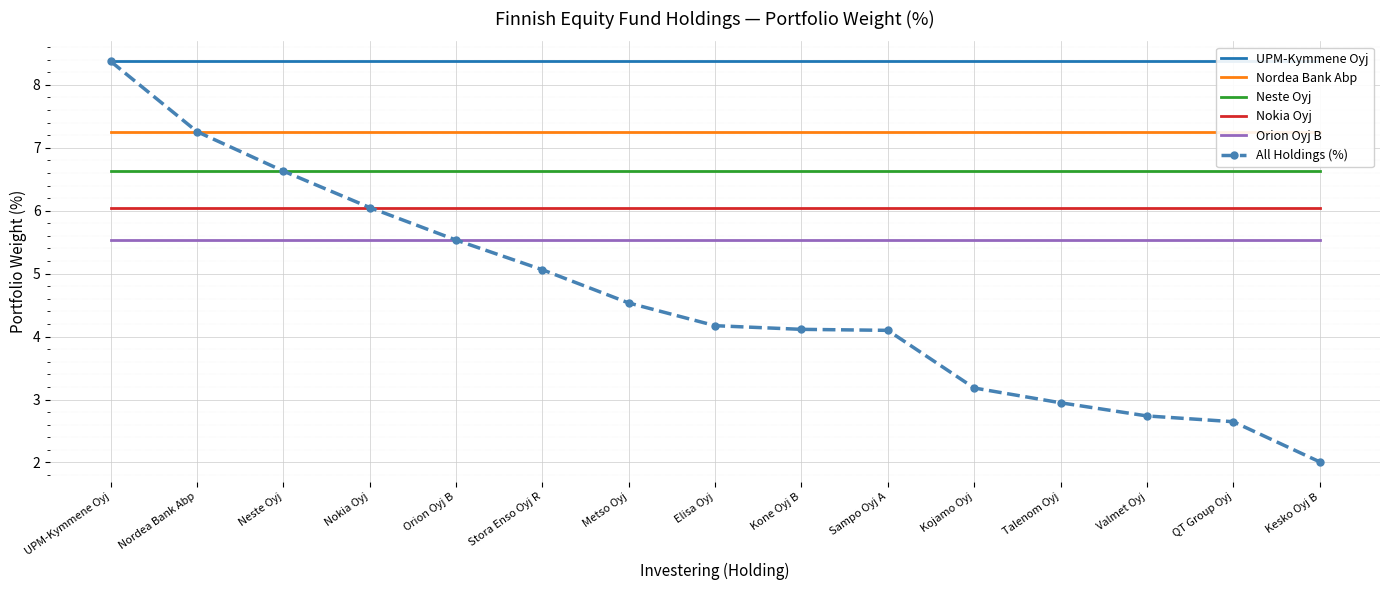

What is the difference between the highest and lowest values at Orion Oyj B?

2.8